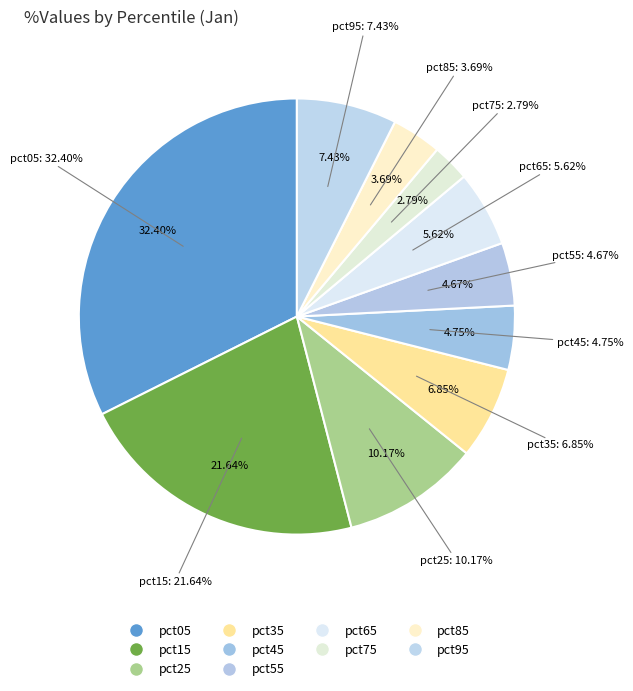

Which slice is the largest?

pct05